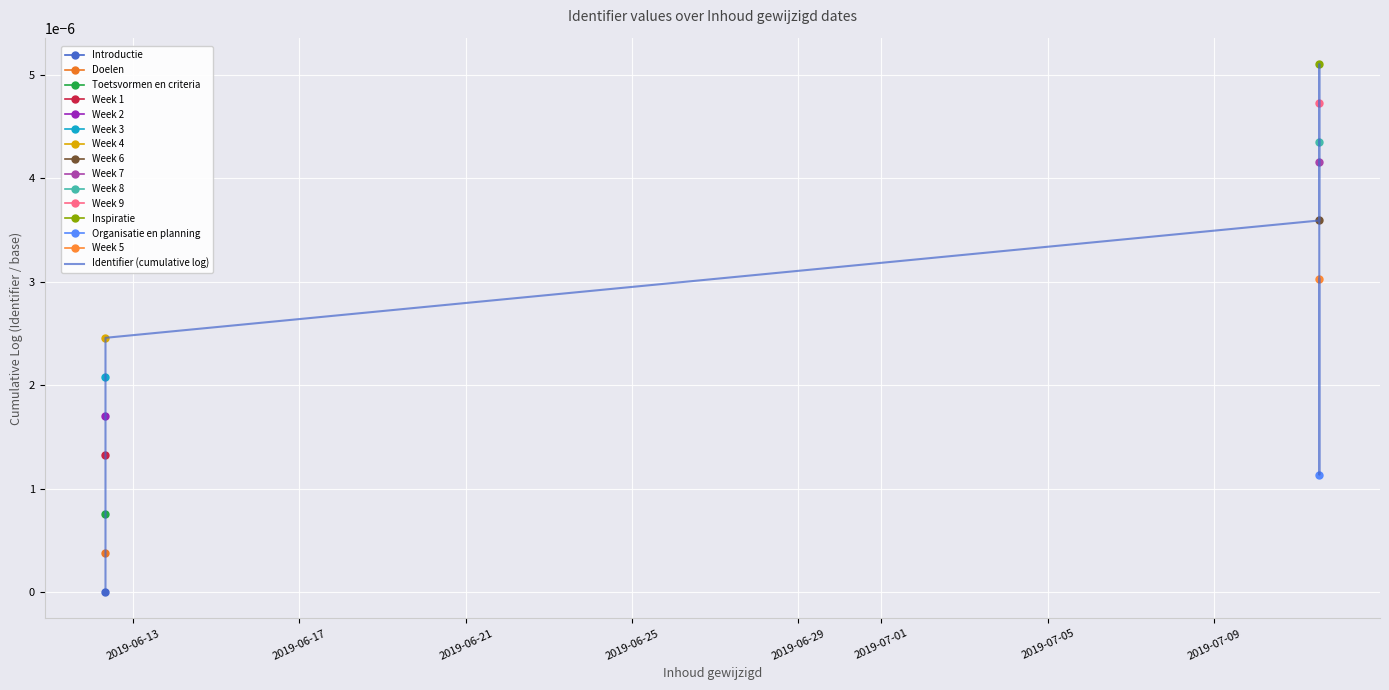

True or false: the data shows 0.0 at 2019-06-13.

True